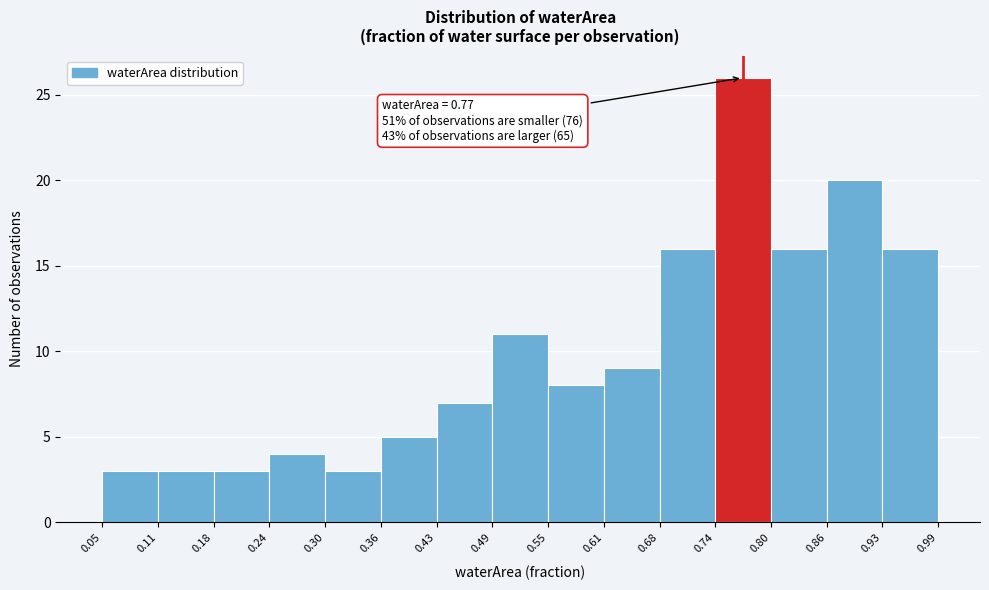

Over which range of the x-axis is the bar tallest?

0.74 to 0.80